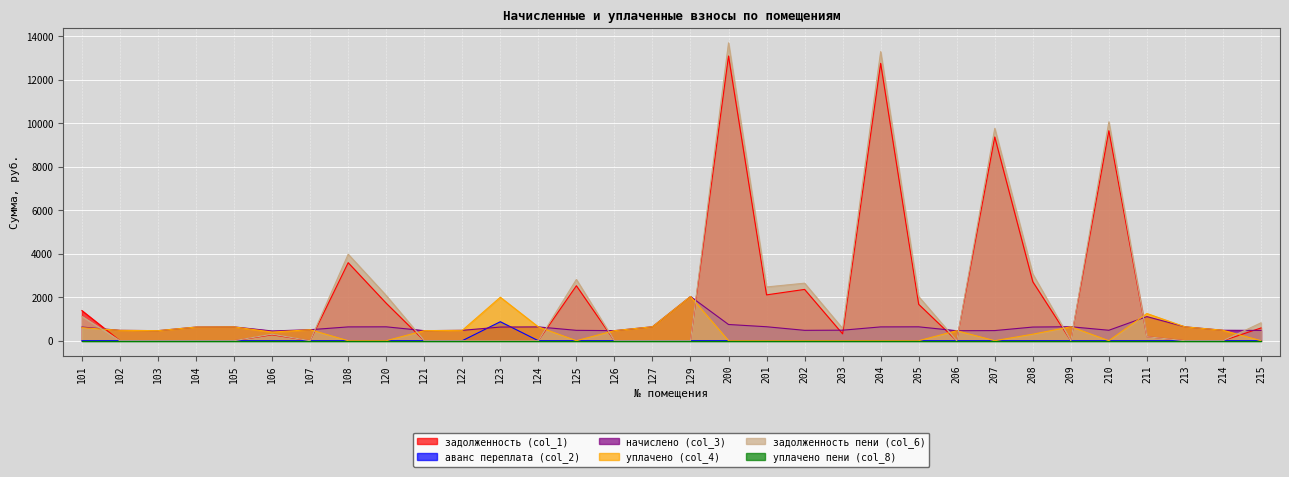

Is the value of задолженность пени (col_6) at 201 greater than the value of аванс переплата (col_2) at 104?

Yes